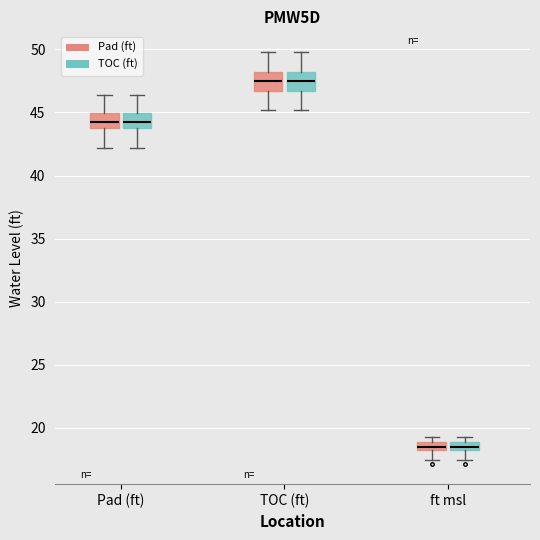

Where does the lower whisker of the box for TOC (ft) (Pad (ft)) end on the y-axis? The values are not printed on the chart, so give them approximately, as read against the axis.

45.0